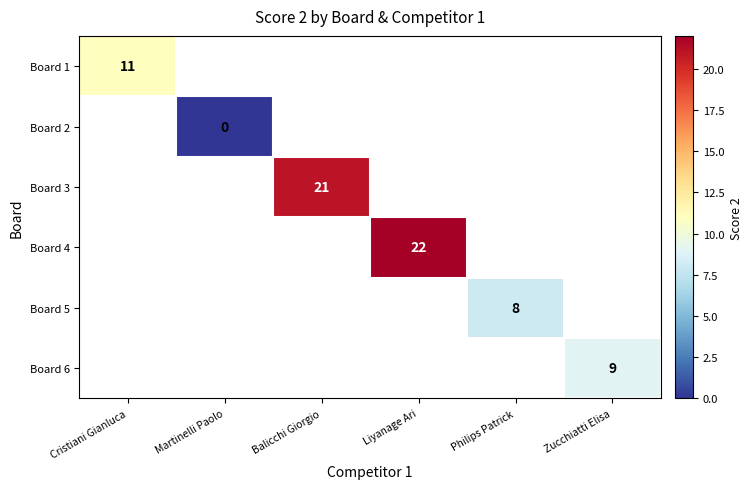

The Board 6 series shows 9 at Zucchiatti Elisa. True or false?

True